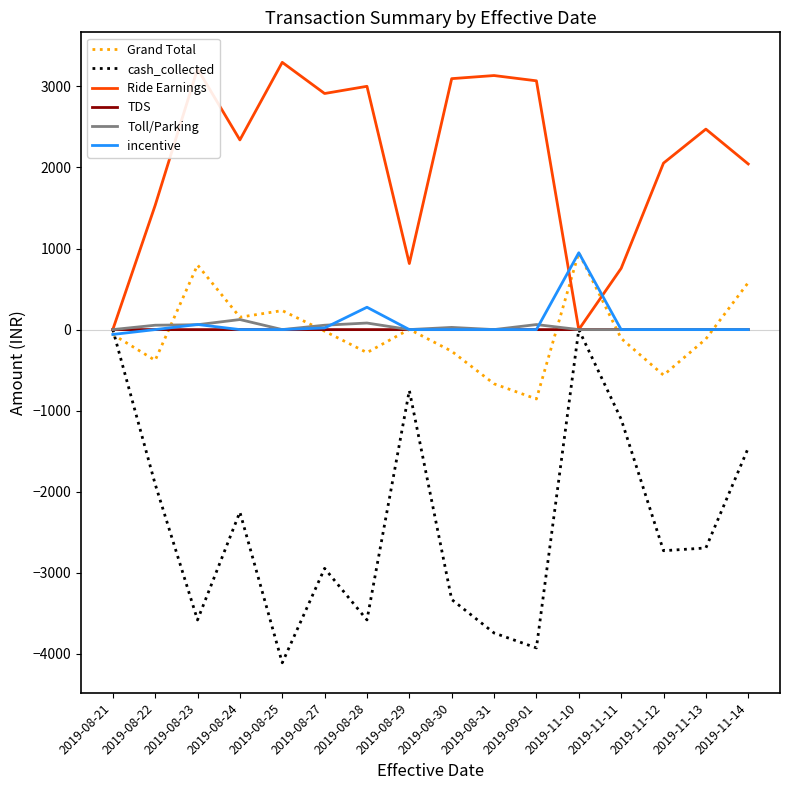

At which category does the chart reach its minimum across all series?

2019-08-25